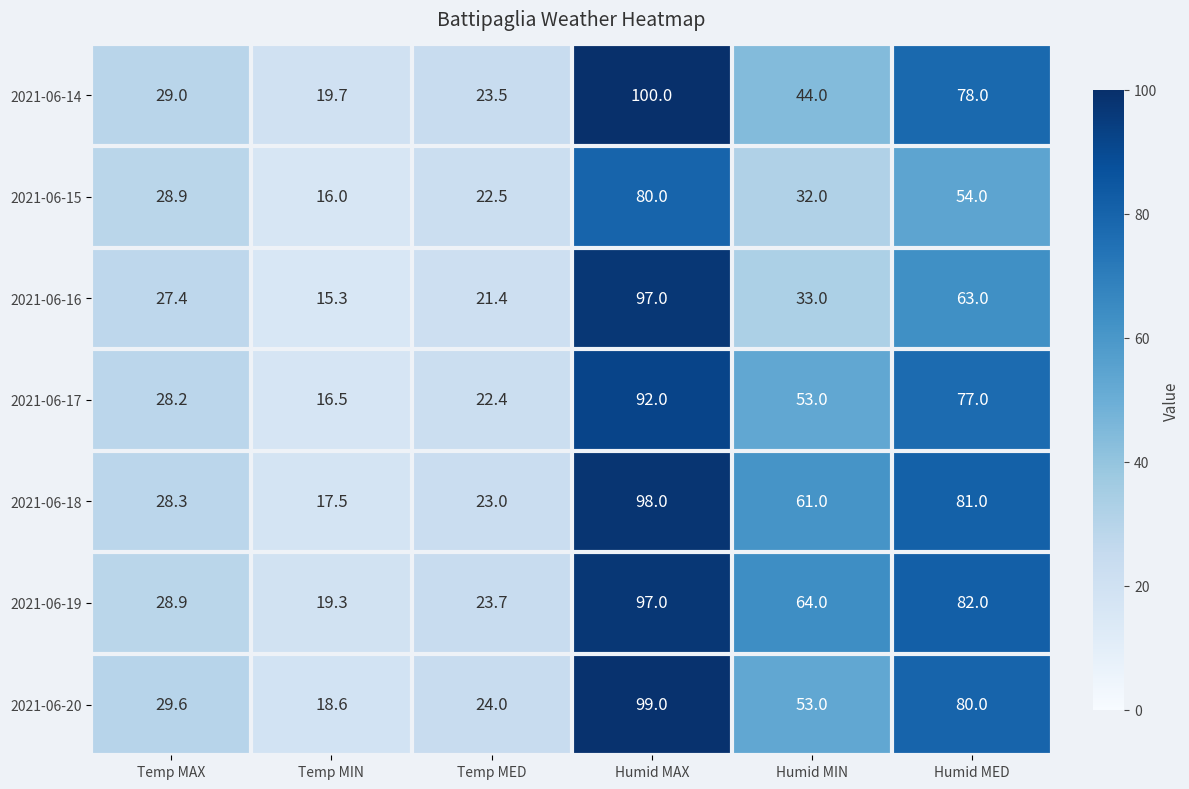

What is the approximate value of 2021-06-16 at Temp MED?

21.4